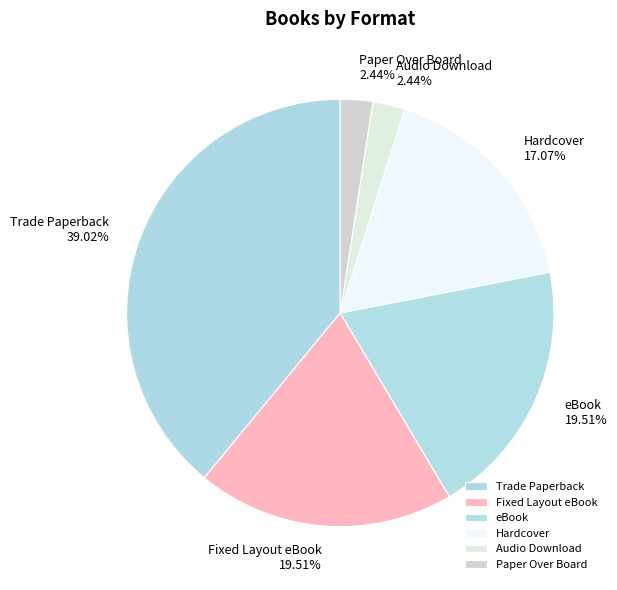

How many segments does this pie chart have?

6